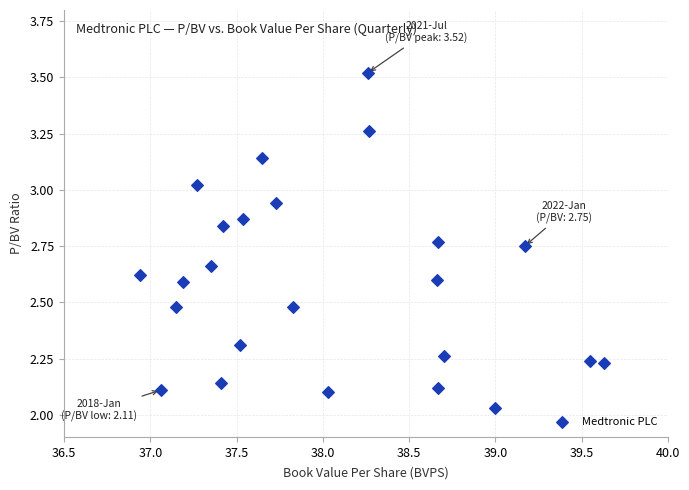

What is the range of Y values (max minus min)?

1.5